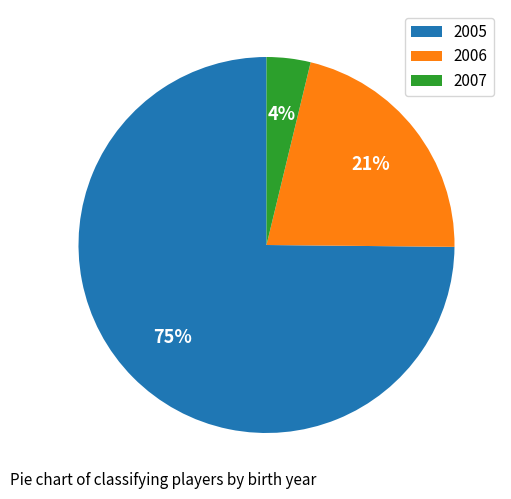

Is it true that 2005 is 89% of the pie?

False